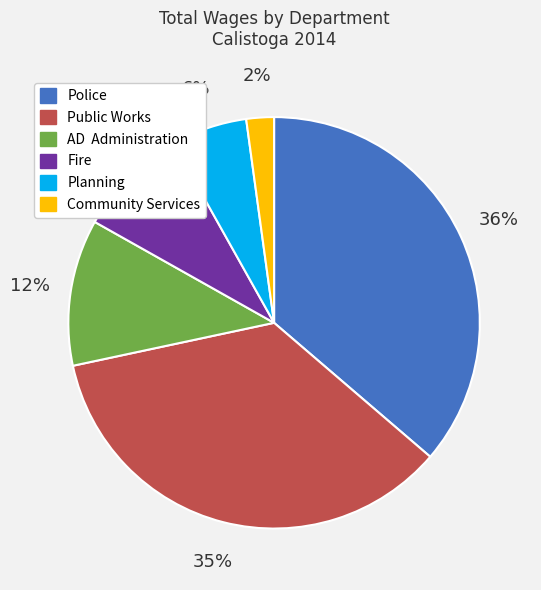

Does any single category account for the majority?

No